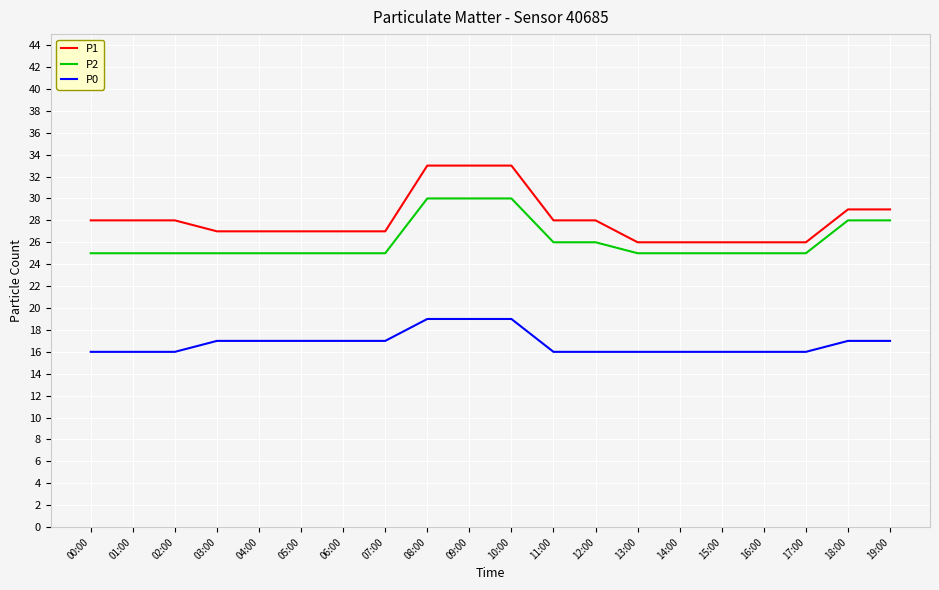

Count the number of categories in the chart.

20